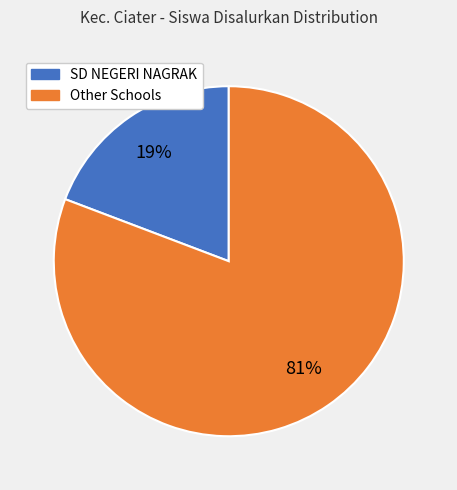

Does any single category account for the majority?

Yes